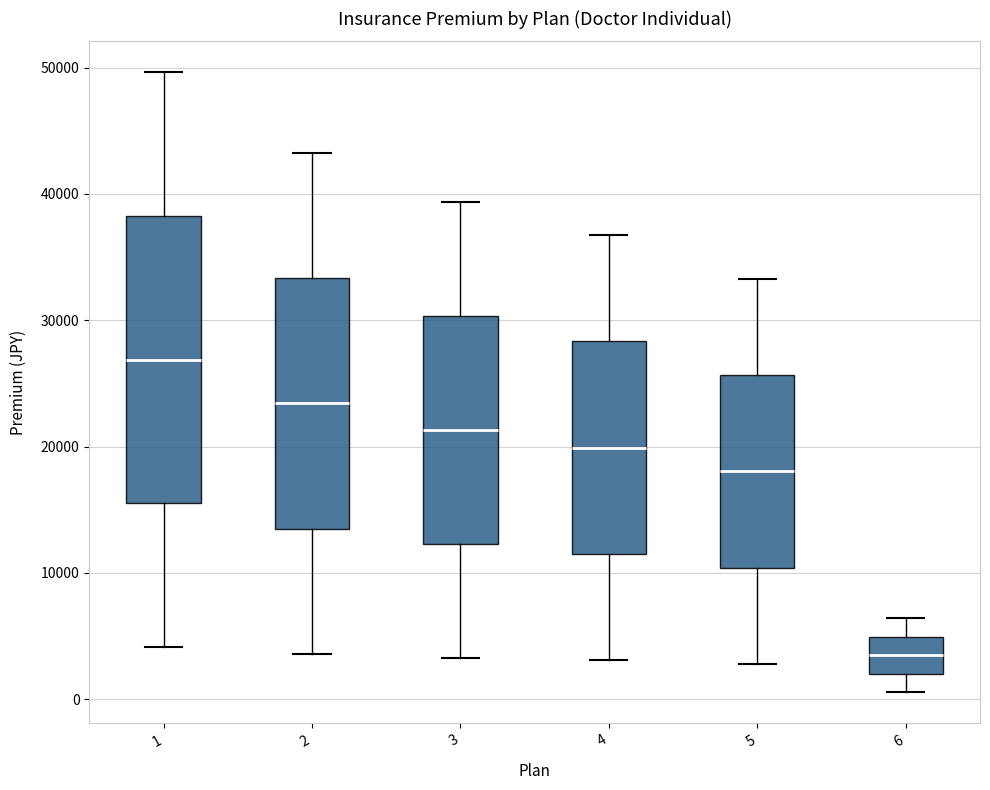

Reading left to right, transcribe this box plot: for each box, give where its median line is, the range the box spans, and where its two whiskers end, as read against the y-axis. The values are not printed on the chart, so give them approximately, as read against the axis.

1: median 27000, box 16000 to 38000, whiskers 4000 to 50000
2: median 23000, box 14000 to 33000, whiskers 4000 to 43000
3: median 21000, box 12000 to 30000, whiskers 3000 to 39000
4: median 20000, box 11000 to 28000, whiskers 3000 to 37000
5: median 18000, box 10000 to 26000, whiskers 3000 to 33000
6: median 3000, box 2000 to 5000, whiskers 1000 to 6000